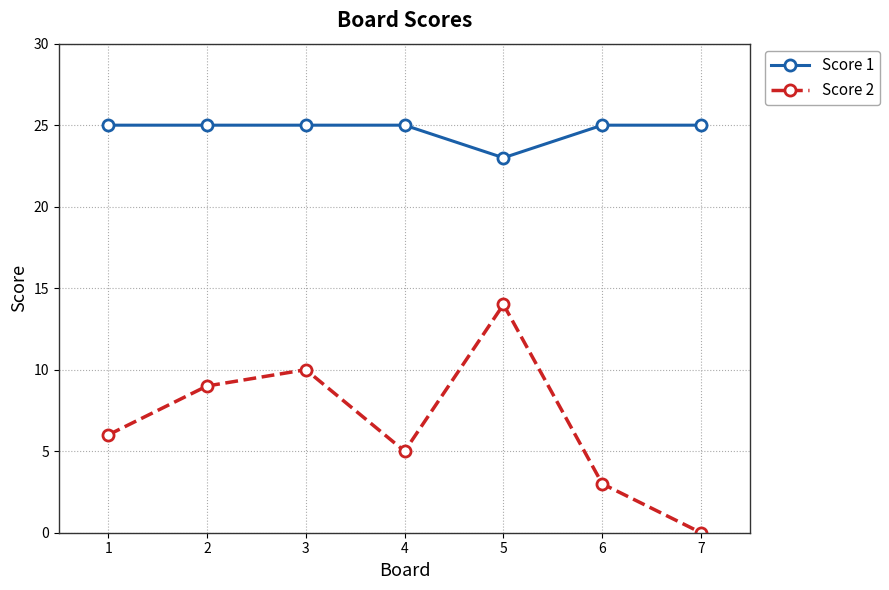

What is the value of the Score 1 point at the 5th from the left?

23